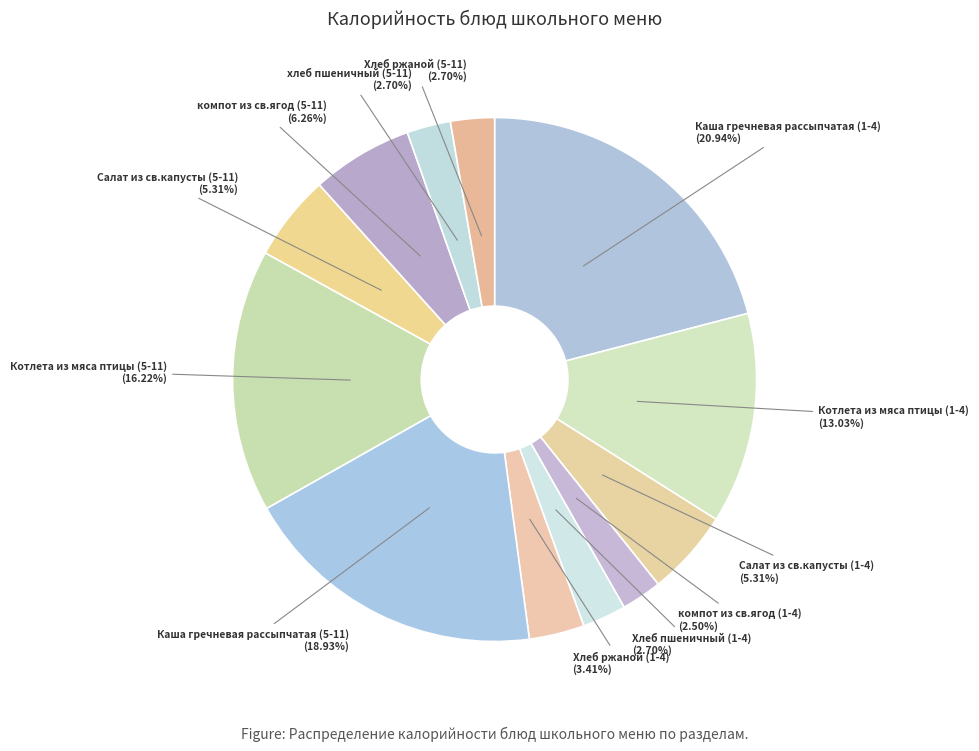

Count the number of slices in the pie.

12